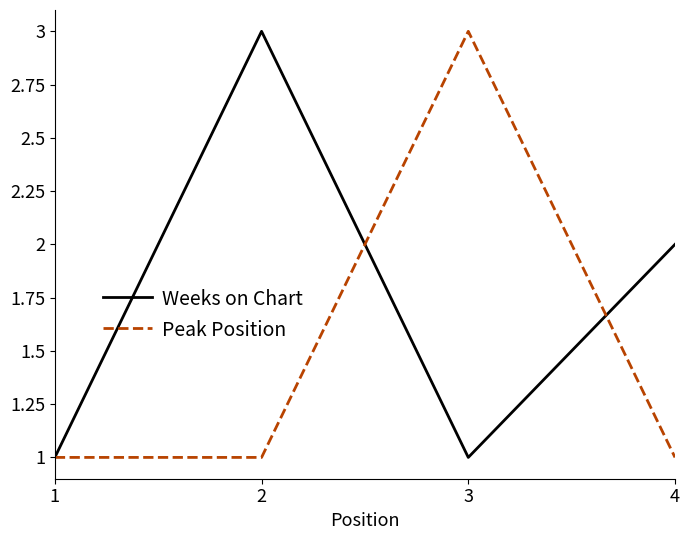

At which label does Weeks on Chart first exceed 2?

2